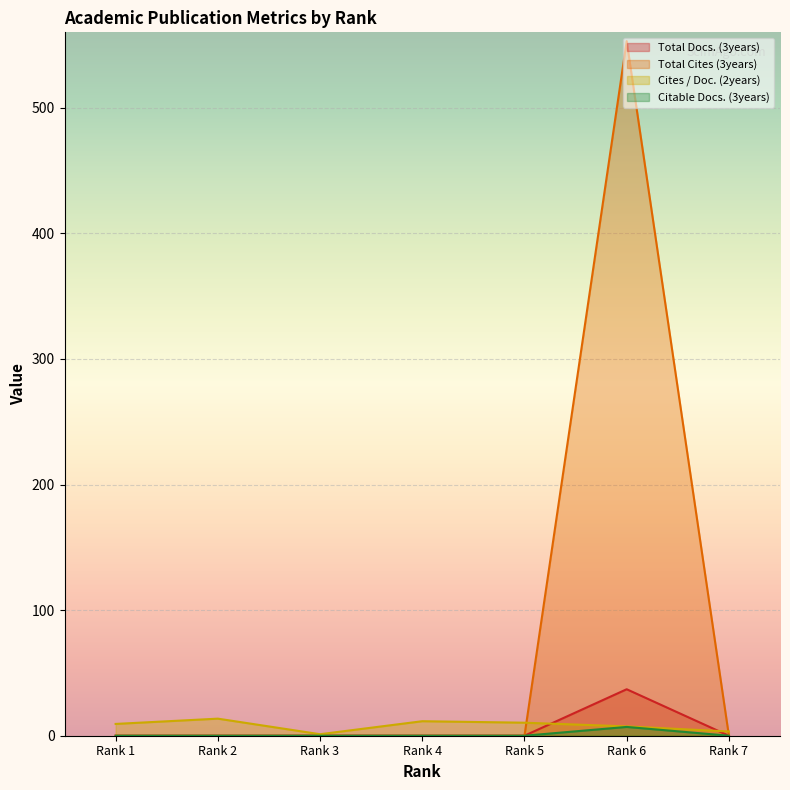

What is the difference between the maximum and minimum values in the Total Cites (3years) series?

553.0